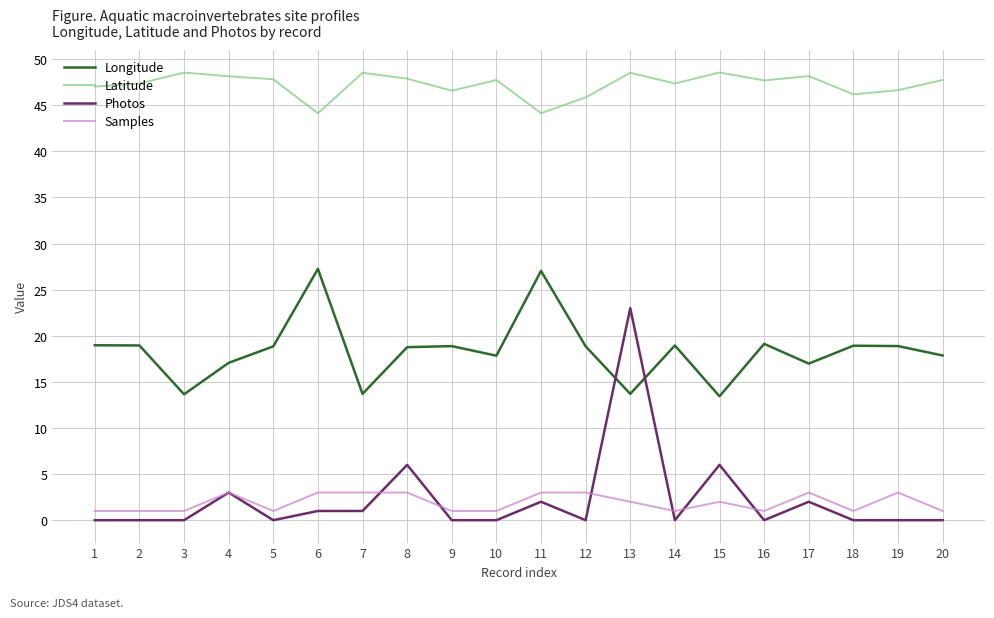

What is the average value of the Photos series?

2.2